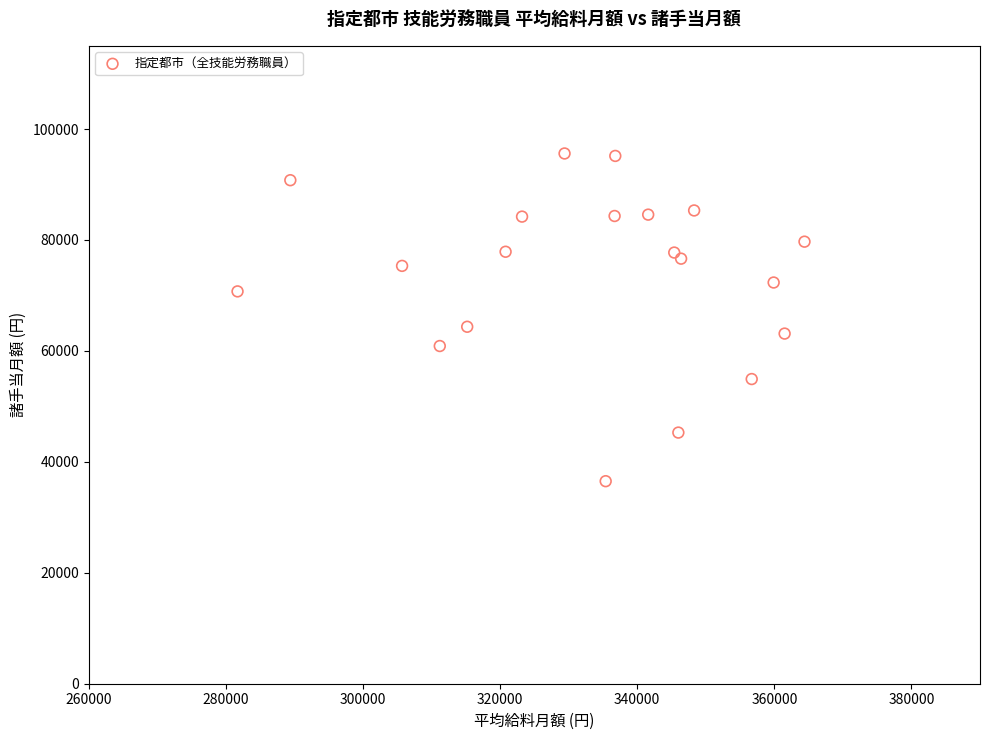

What Y value in the scatter plot is closest to 66054?

64355